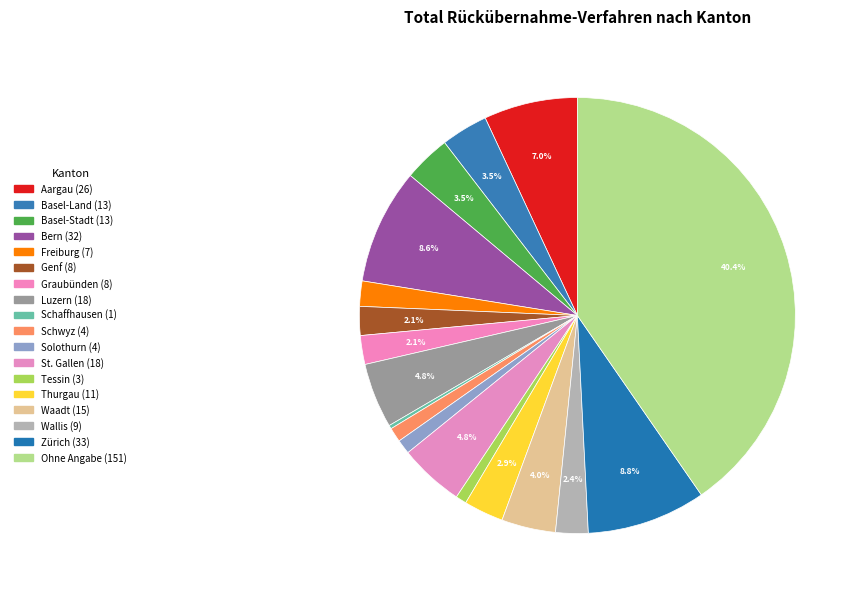

Is the sum of Schwyz and Wallis greater than half?

No